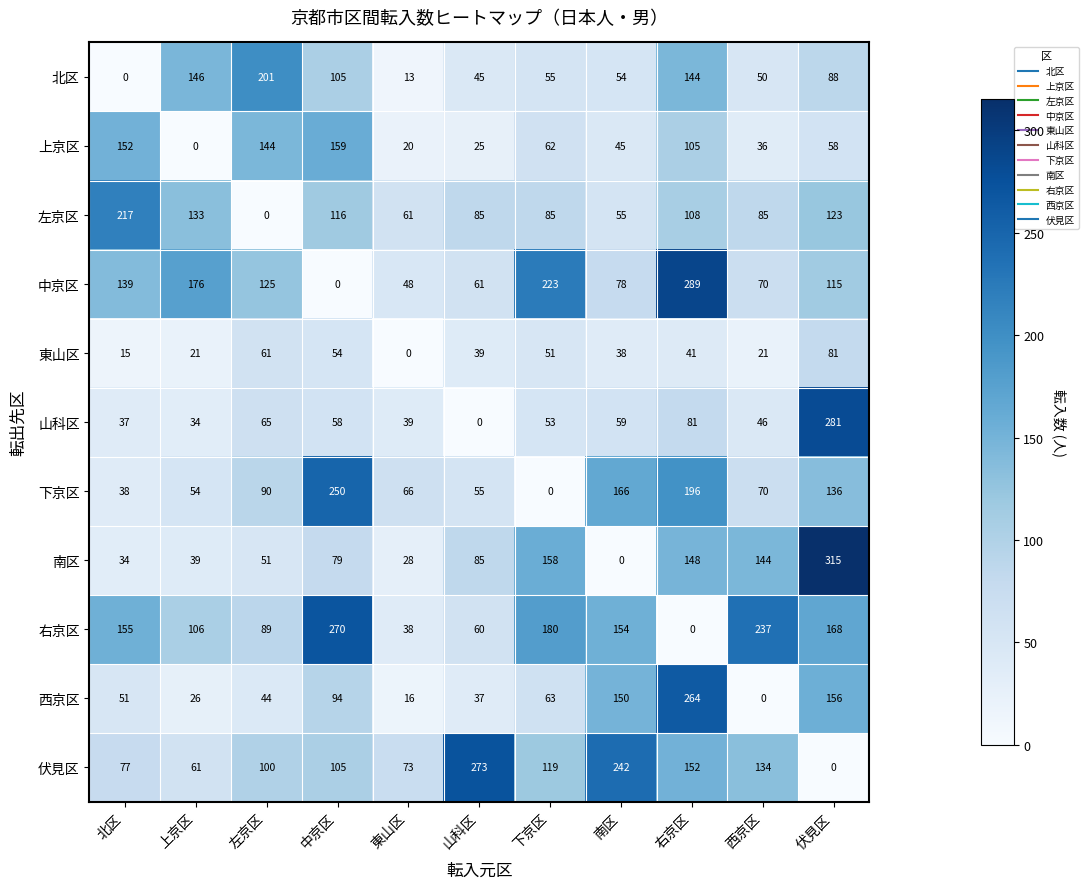

At which label is 下京区 closest to 125?

伏見区